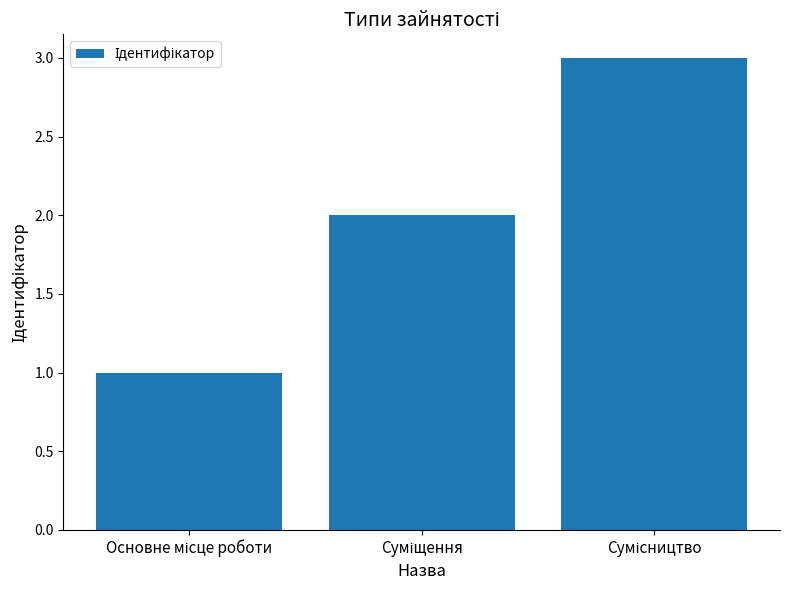

What is the sum of all values?

6